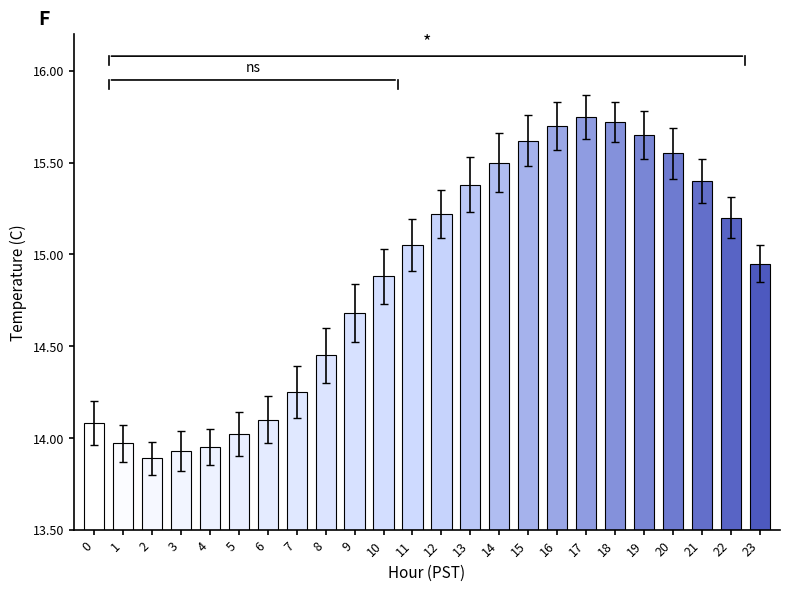

At which label does the data first exceed 15?

11